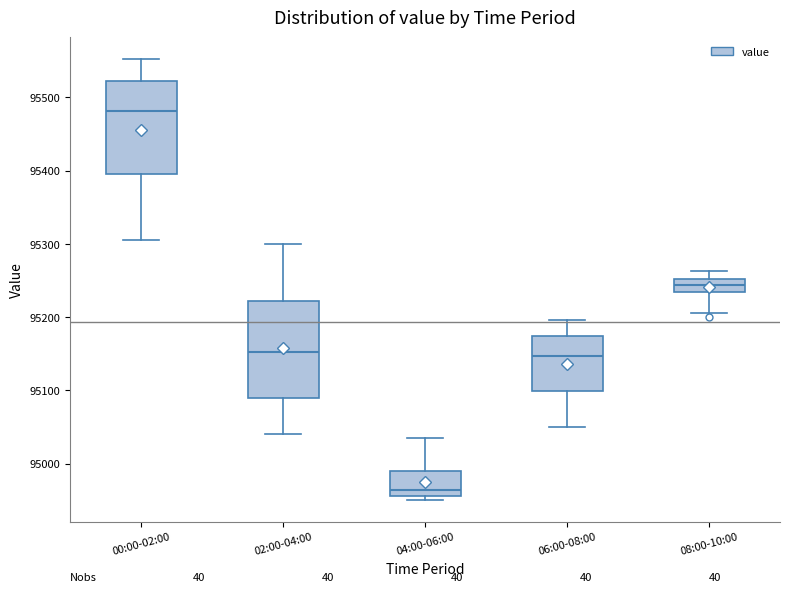

Reading left to right, read every box against the y-axis: the position of its median line, the range the box covers, and the ends of its whiskers. The values are not printed on the chart, so give them approximately, as read against the axis.

00:00-02:00: median 95480, box 95400 to 95520, whiskers 95300 to 95550
02:00-04:00: median 95150, box 95090 to 95220, whiskers 95040 to 95300
04:00-06:00: median 94960 (just above the box's lower edge), box 94960 to 94990, whiskers 94950 to 95040
06:00-08:00: median 95150, box 95100 to 95170, whiskers 95050 to 95200
08:00-10:00: median 95240, box 95230 to 95250, whiskers 95210 to 95260